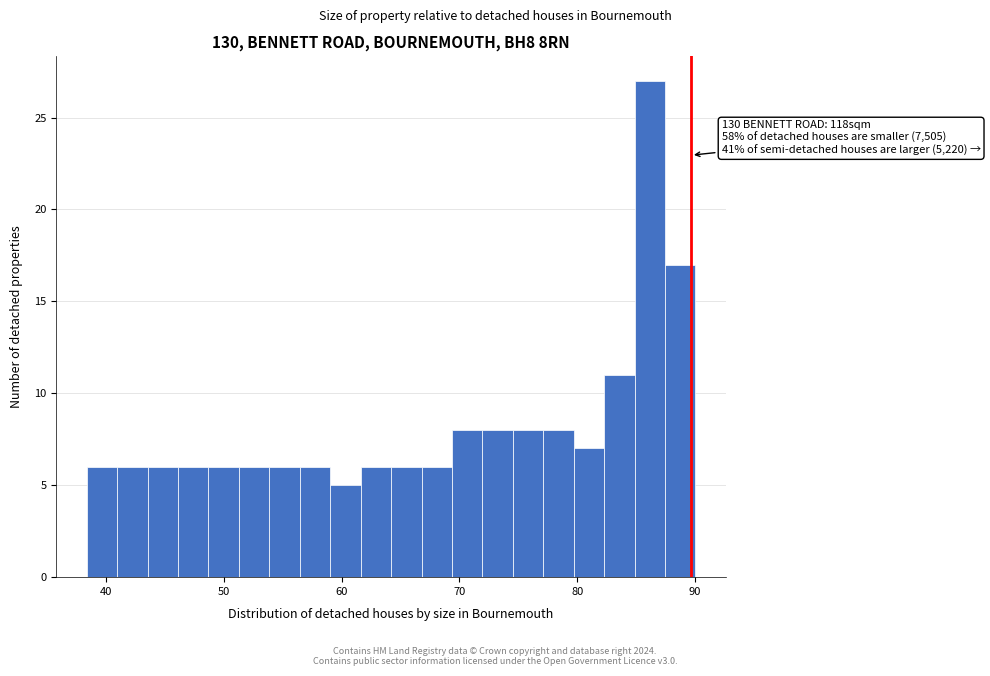

Read against the x-axis, roughly where is the centre of the tallest bar?

86